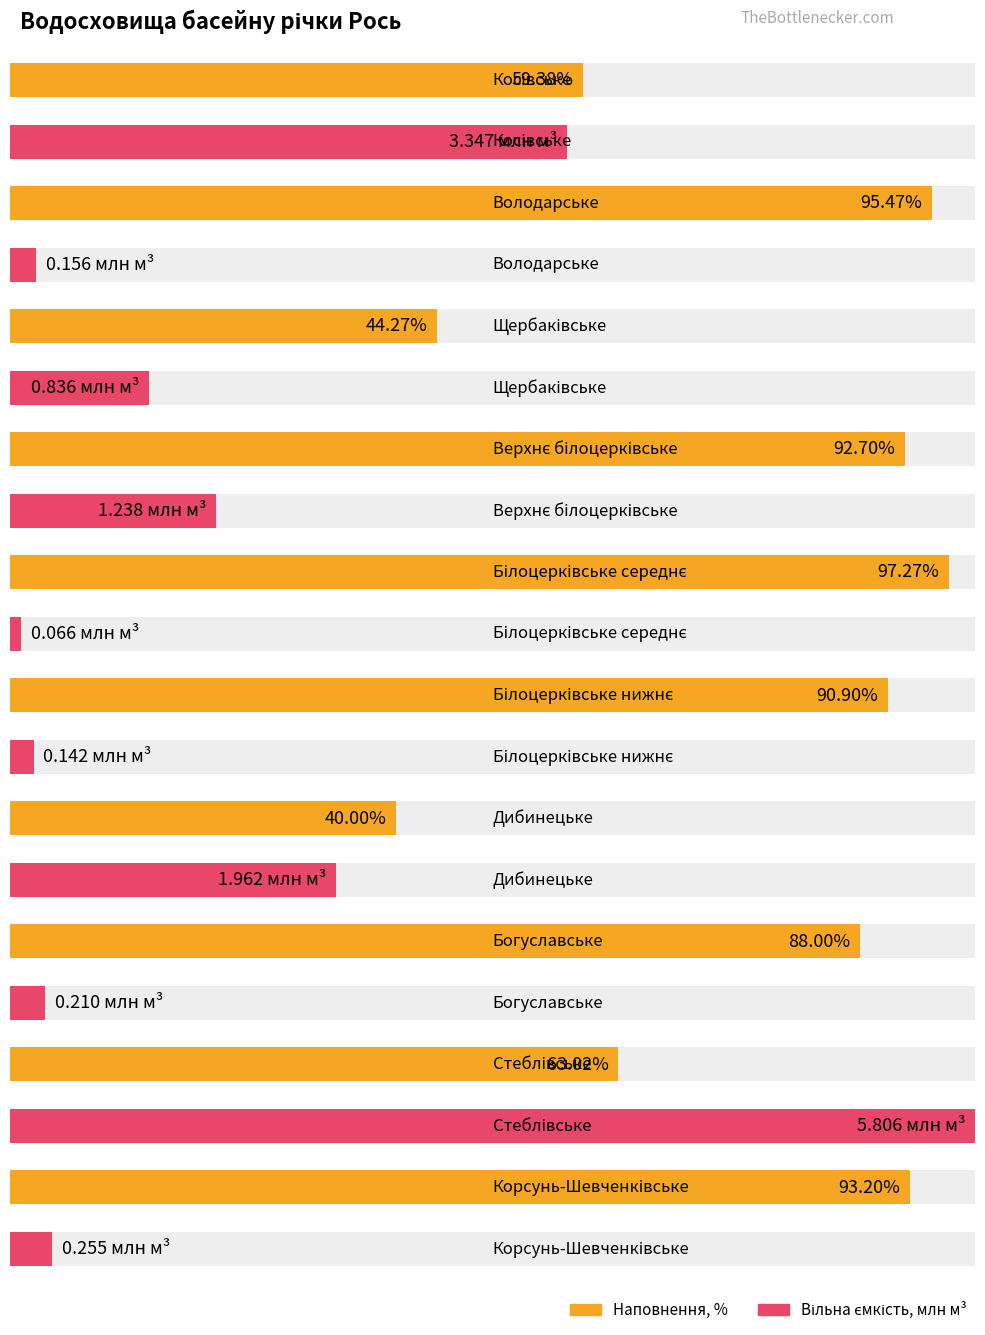

Reading left to right, extract all data points from this chart.

Наповнення %: 59.4	95.5	44.3	92.7	97.3	90.9	40.0	88.0	63.0	93.2
Вільна ємкість (млн м³): 3.3	0.2	0.8	1.2	0.1	0.1	2.0	0.2	5.8	0.3